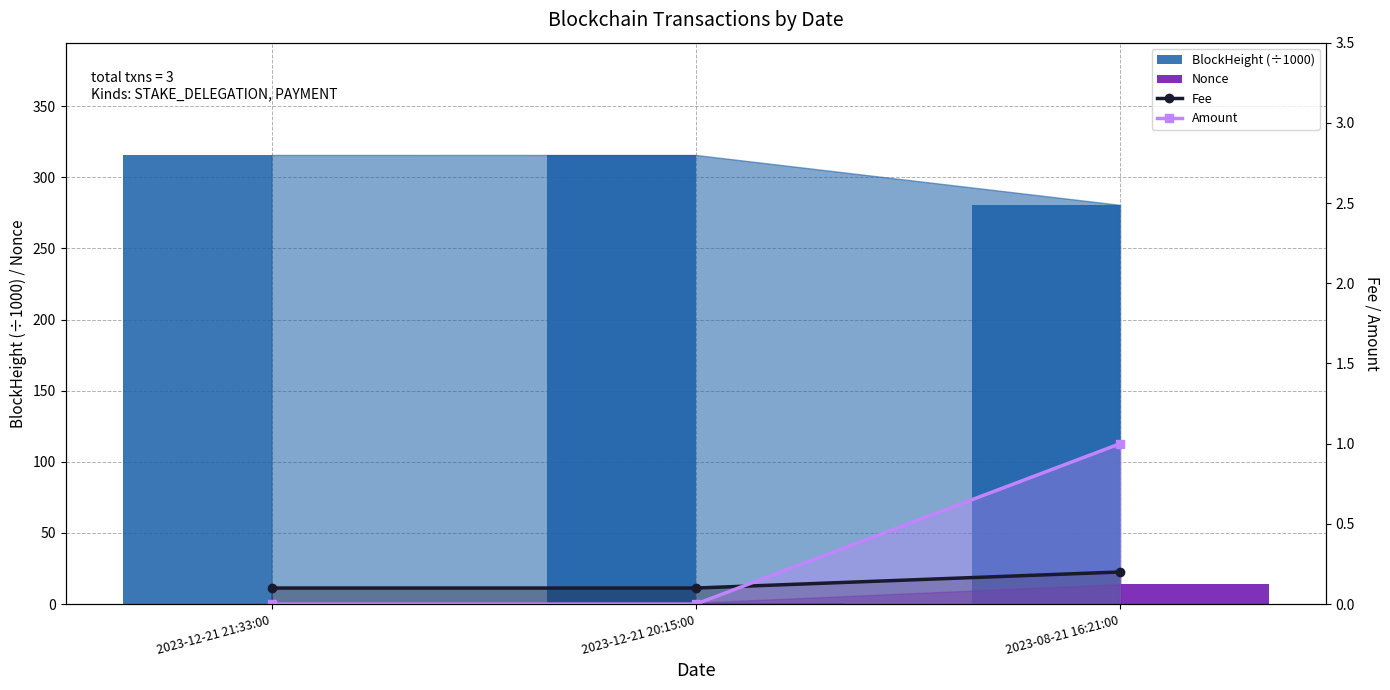

How many data points does each series have?

3